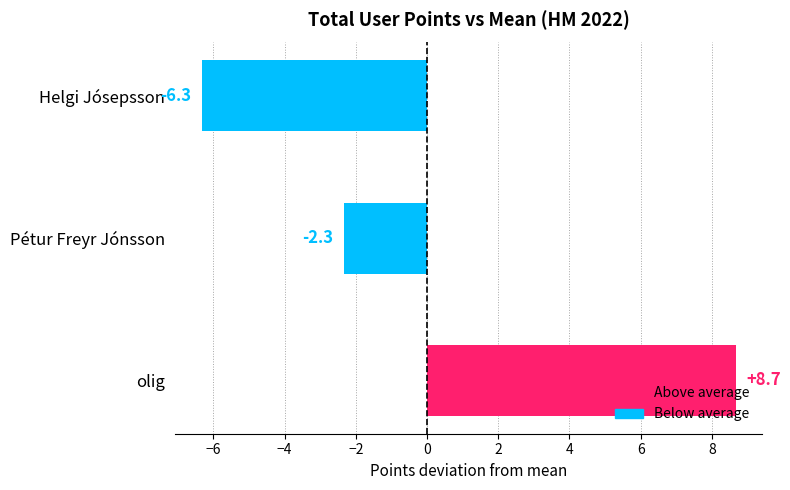

How many data points does each series have?

3